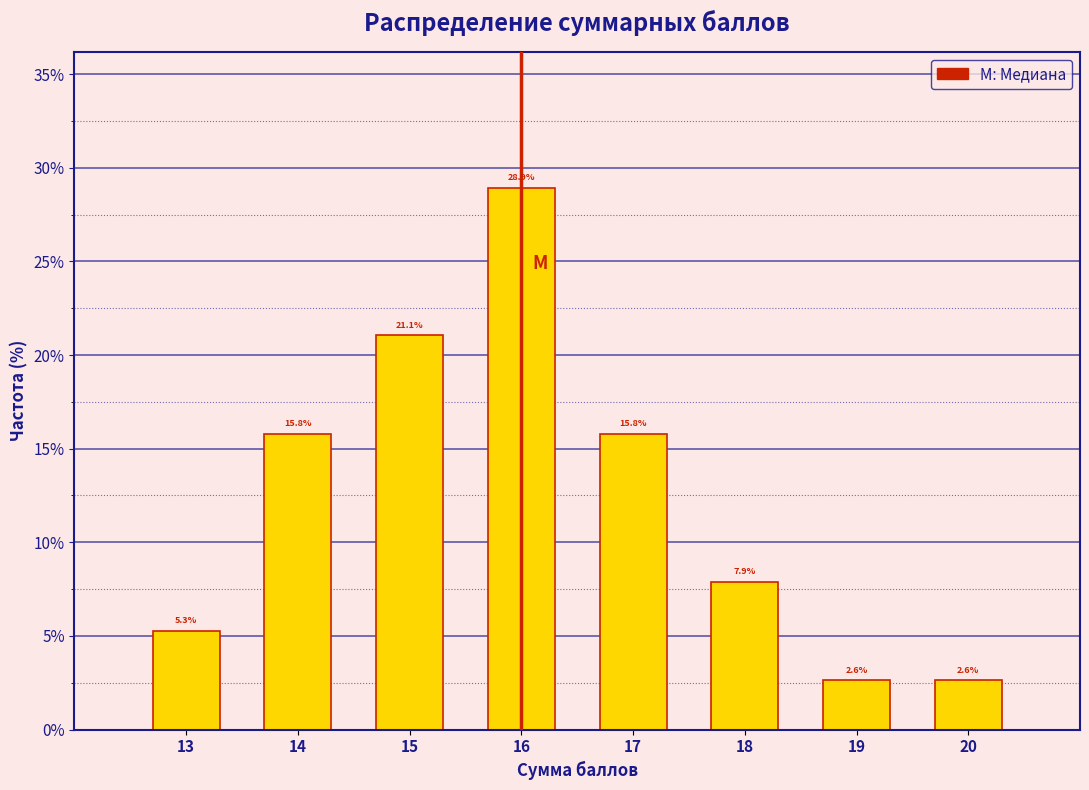

Reading right to left, extract all data points from this chart.

20=2.6	19=2.6	18=7.9	17=15.8	16=28.9	15=21.1	14=15.8	13=5.3